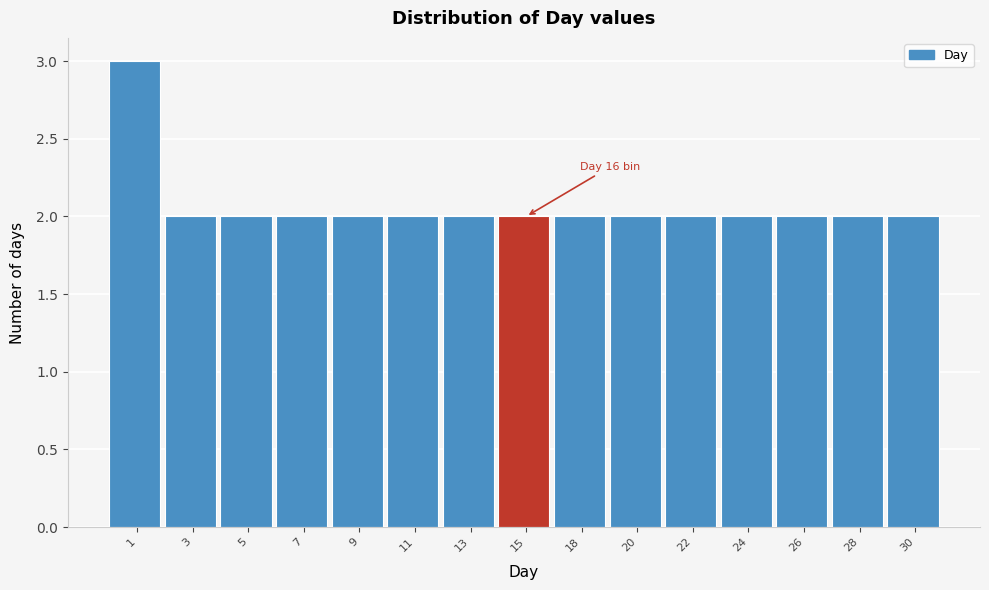

Reading left to right, transcribe all the data shown in this chart.

1=3	3=2	5=2	7=2	9=2	11=2	13=2	15=2	18=2	20=2	22=2	24=2	26=2	28=2	30=2